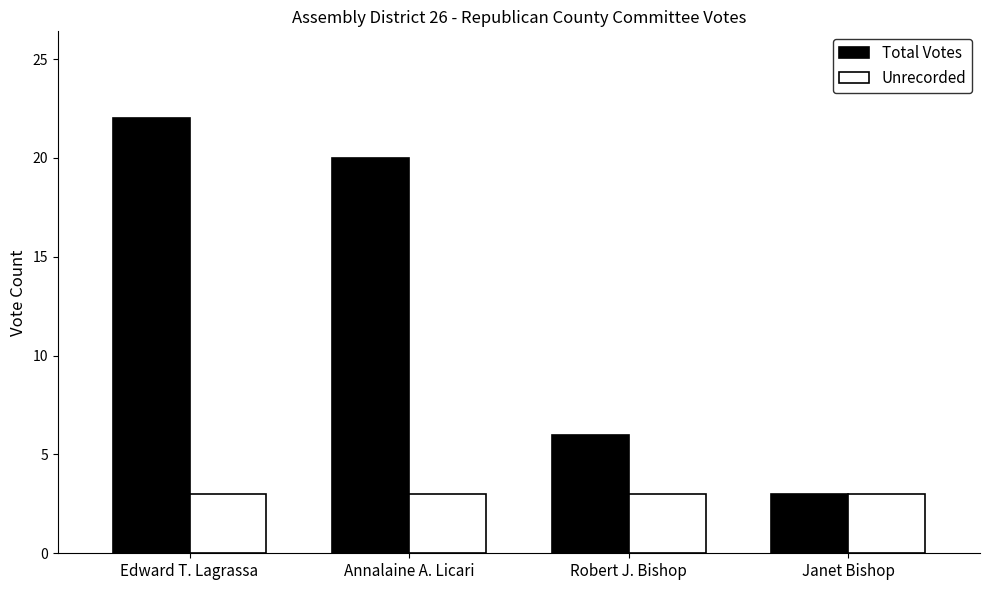

How many bars are there in total?

8